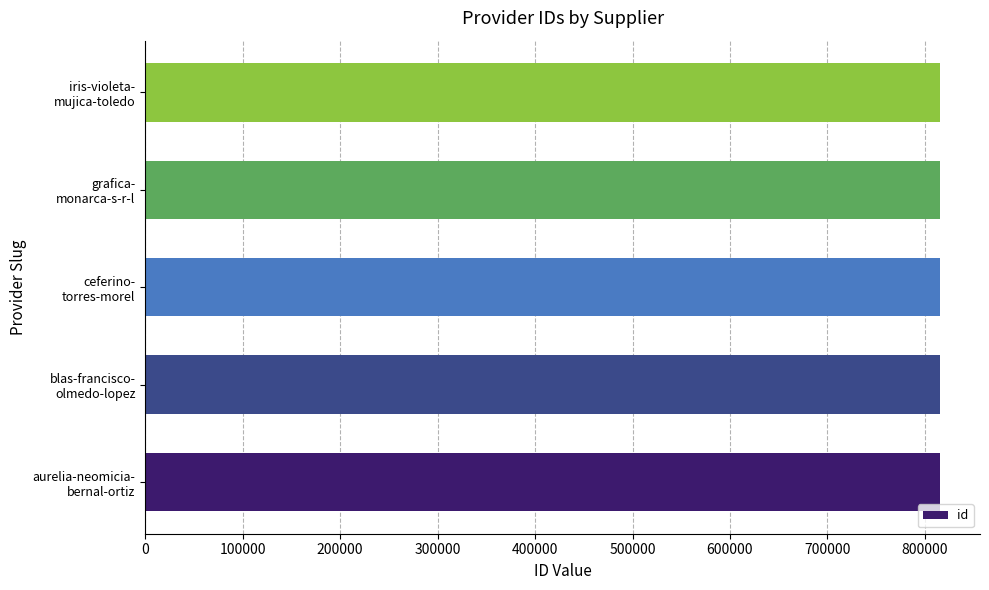

What is the minimum value shown in the chart?

815719